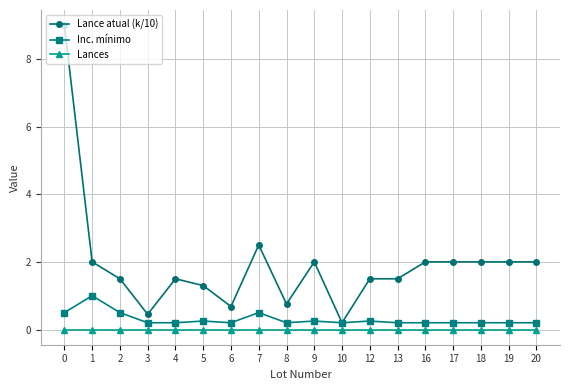

True or false: Lance atual (k/10) has more than 1 points higher than both neighbors.

True